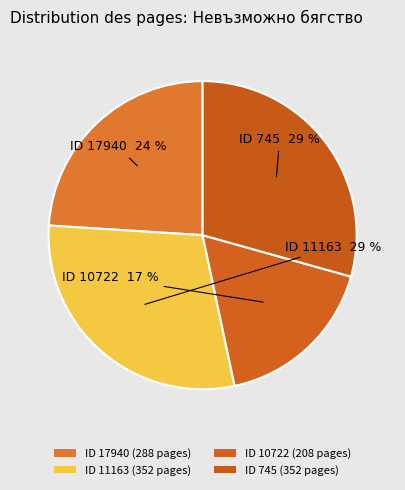

Rank the categories by value from highest to lowest.

11163, 745, 17940, 10722